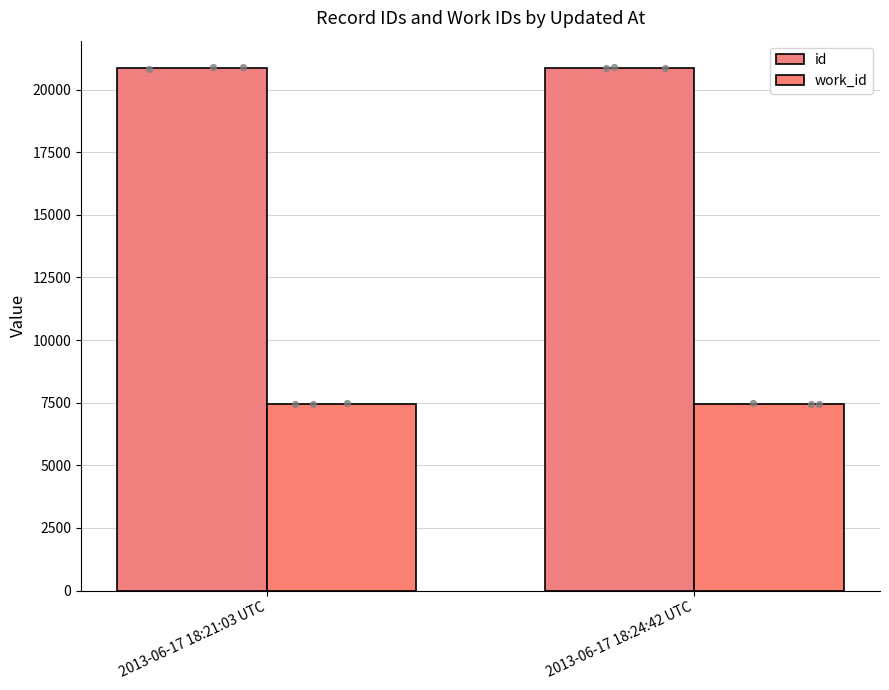

Which series reaches the maximum Y coordinate?

id